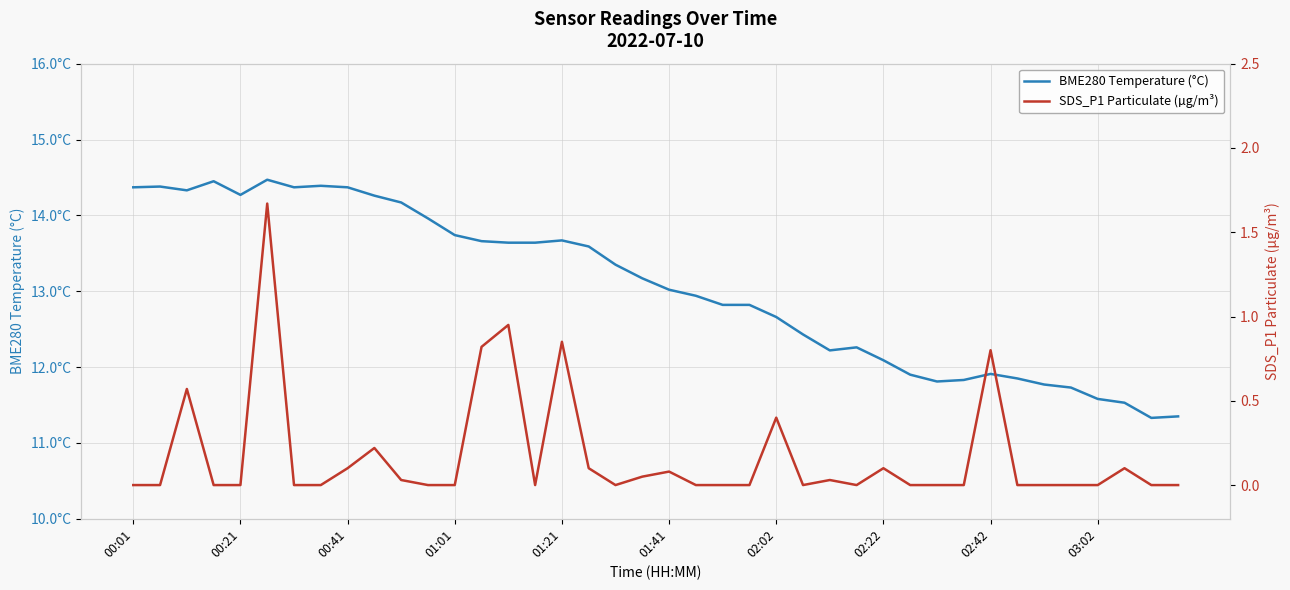

True or false: SDS_P1 Particulate (µg/m³) and BME280 Temperature (°C) intersect in this chart.

False